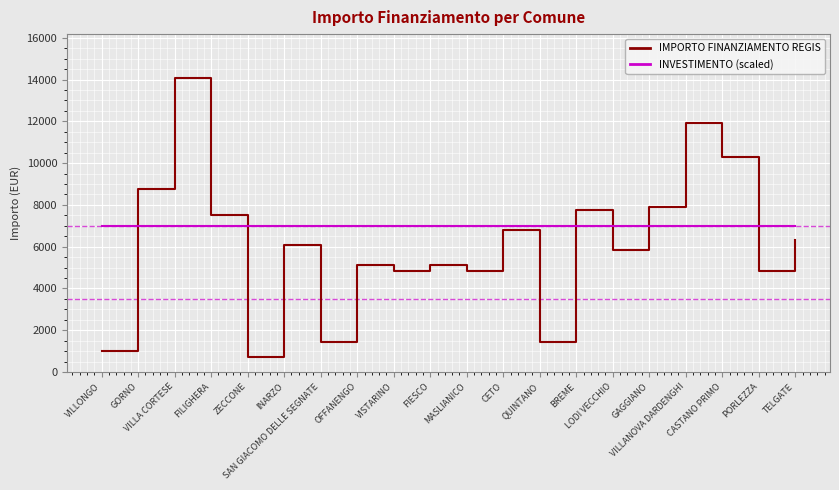

How many lines are shown in the chart?

2